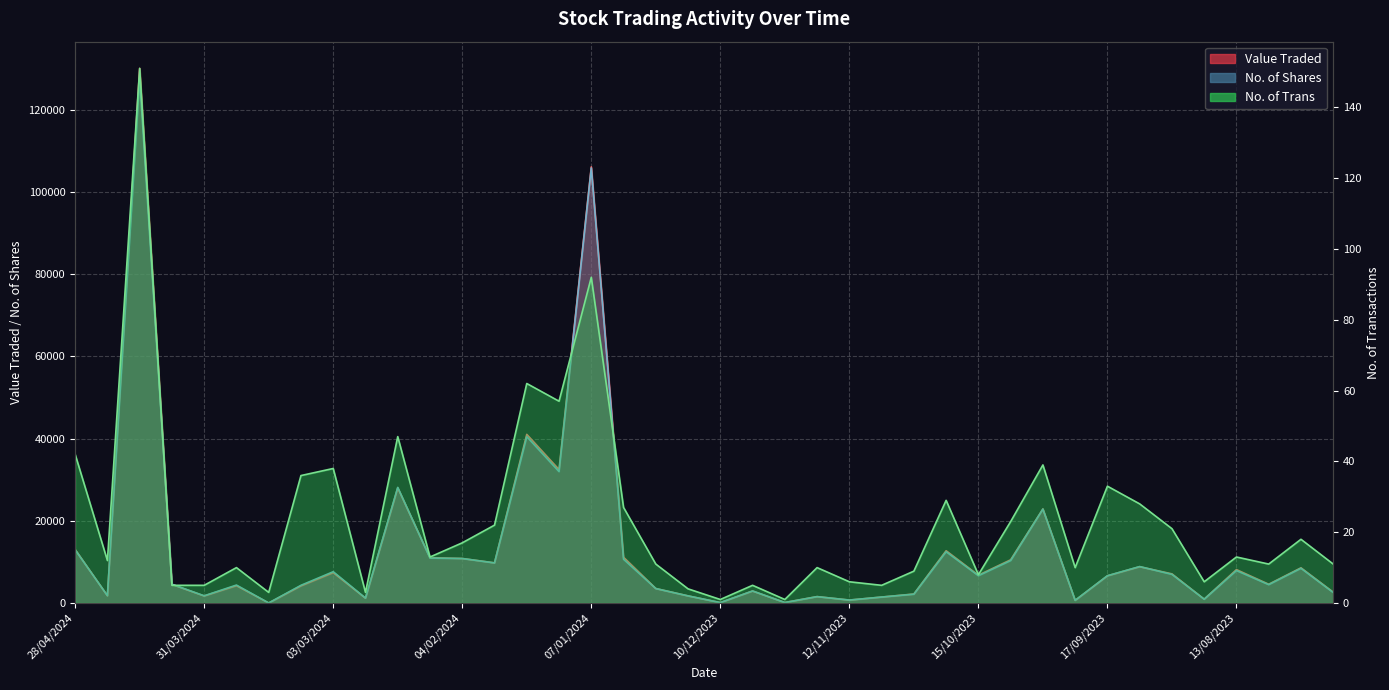

At how many categories does at least one series exceed 88601?

2